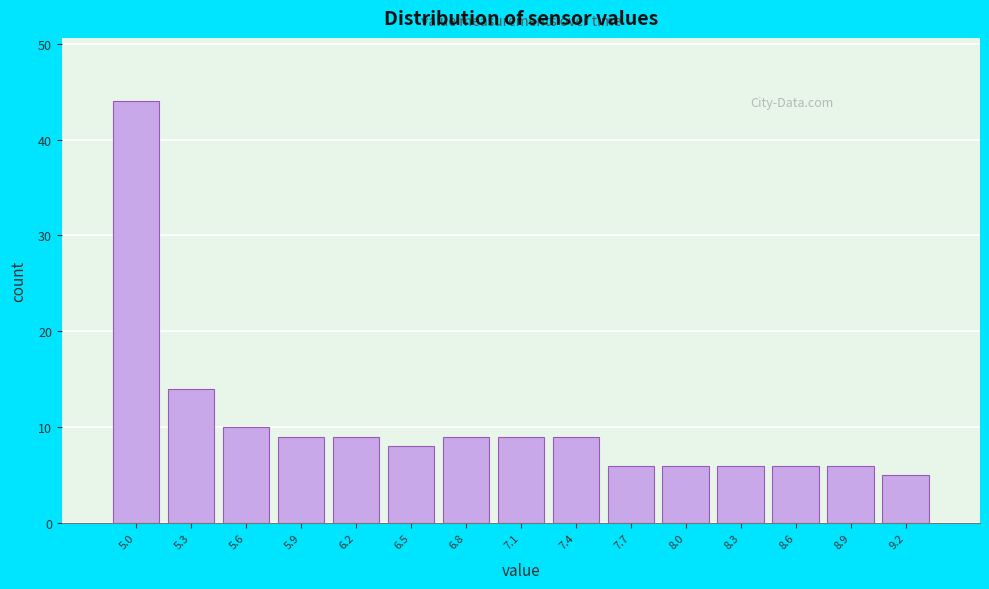

Which range on the x-axis has the tallest bar?

4.90 to 5.20